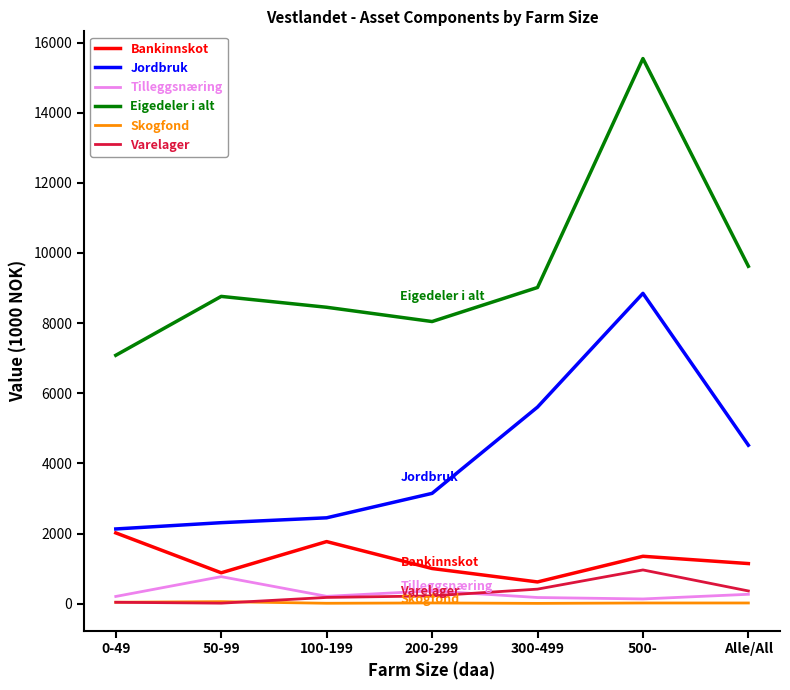

Which series has the largest total across all categories?

Eigedeler i alt